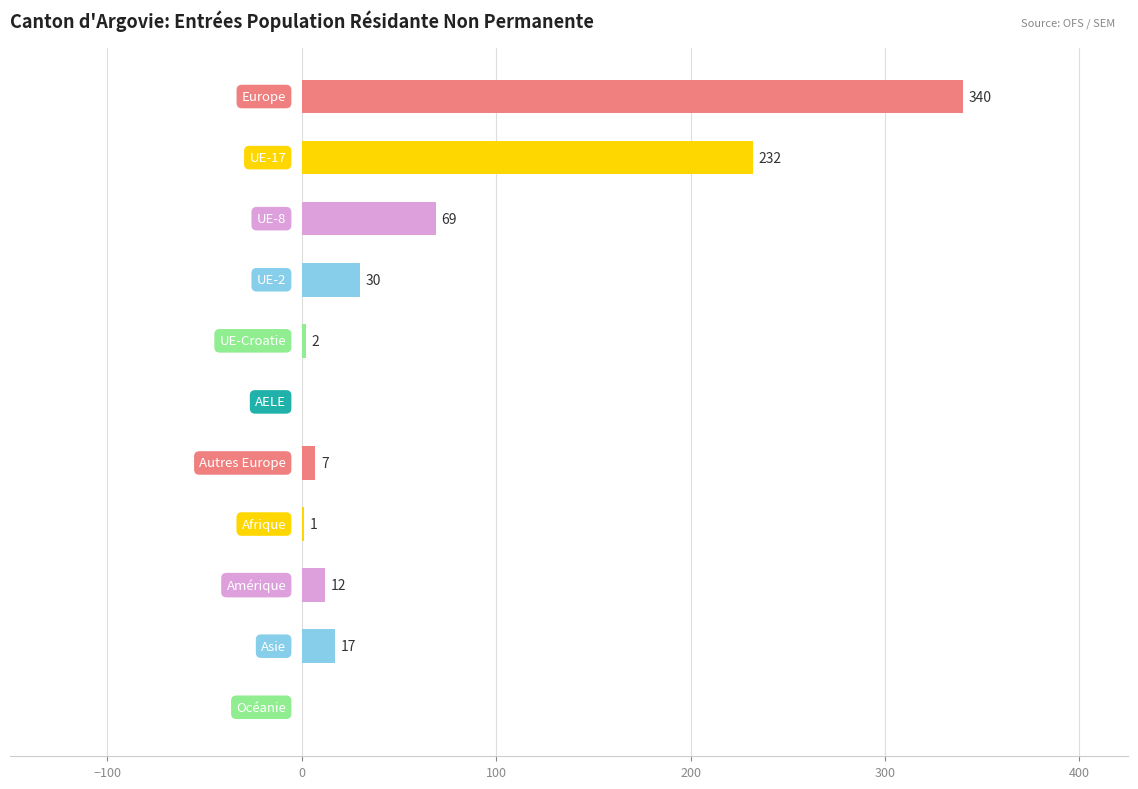

What is the greatest value displayed?

340